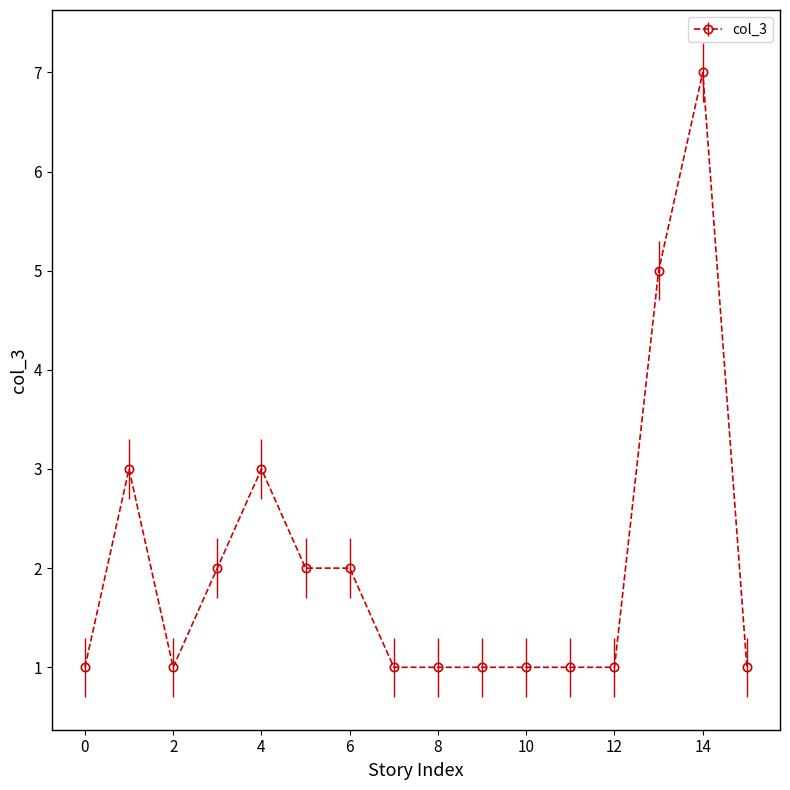

What is the difference between the maximum and second lowest values?

6